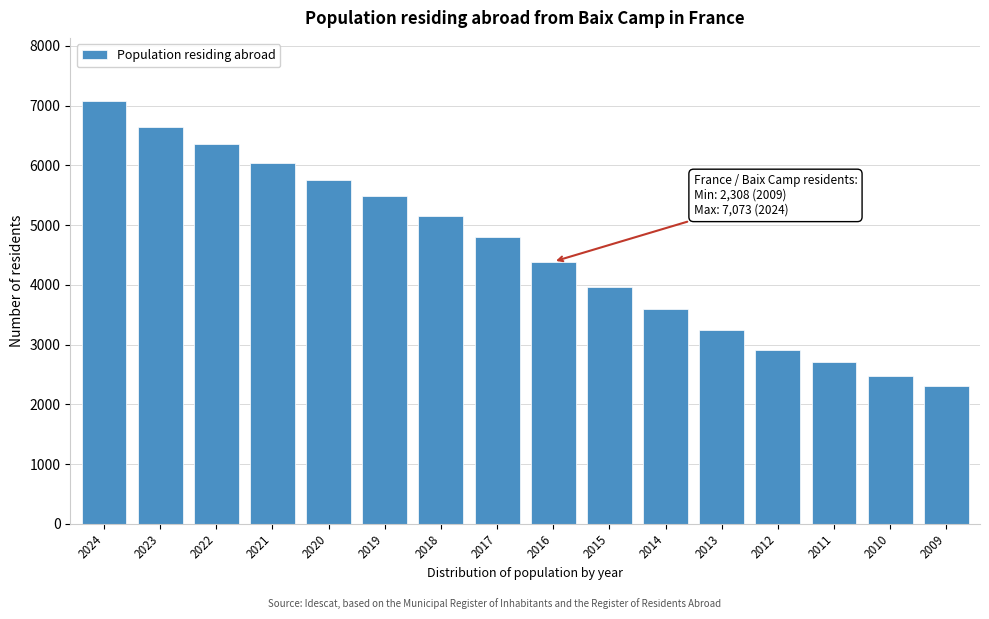

Reading left to right, extract all data points from this chart.

7073	6649	6353	6033	5762	5485	5151	4804	4387	3963	3596	3236	2911	2712	2471	2308